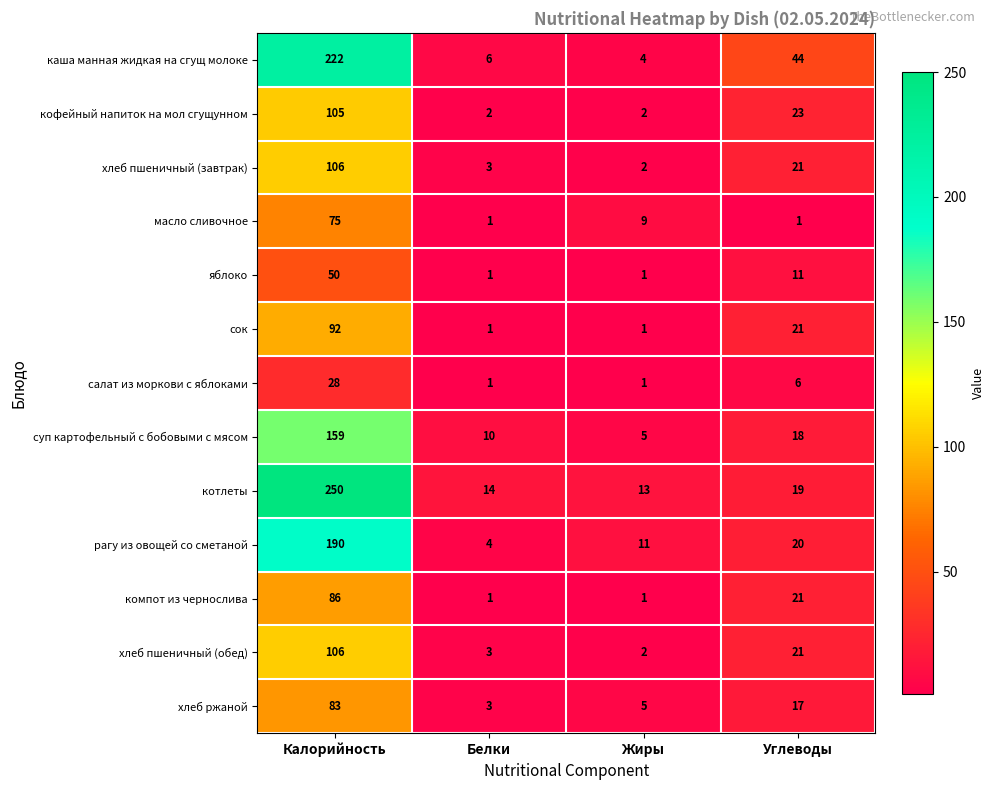

Which series has the widest spread of values?

котлеты